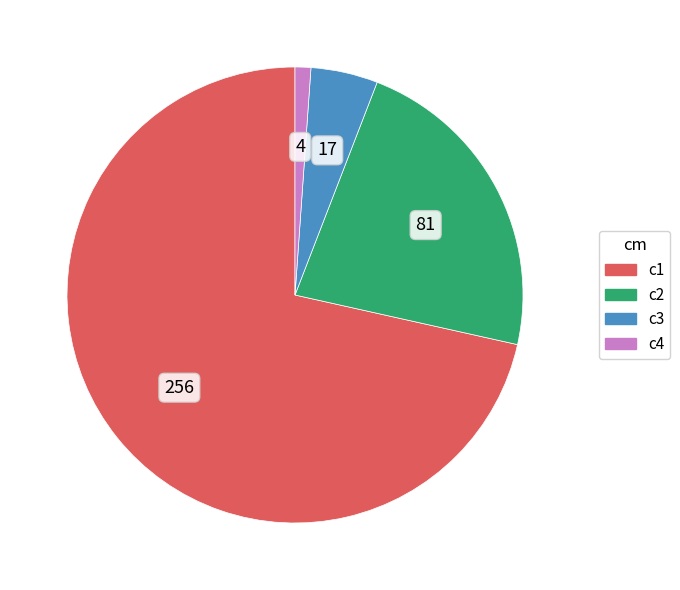

Is there any slice that represents more than half of the pie?

Yes